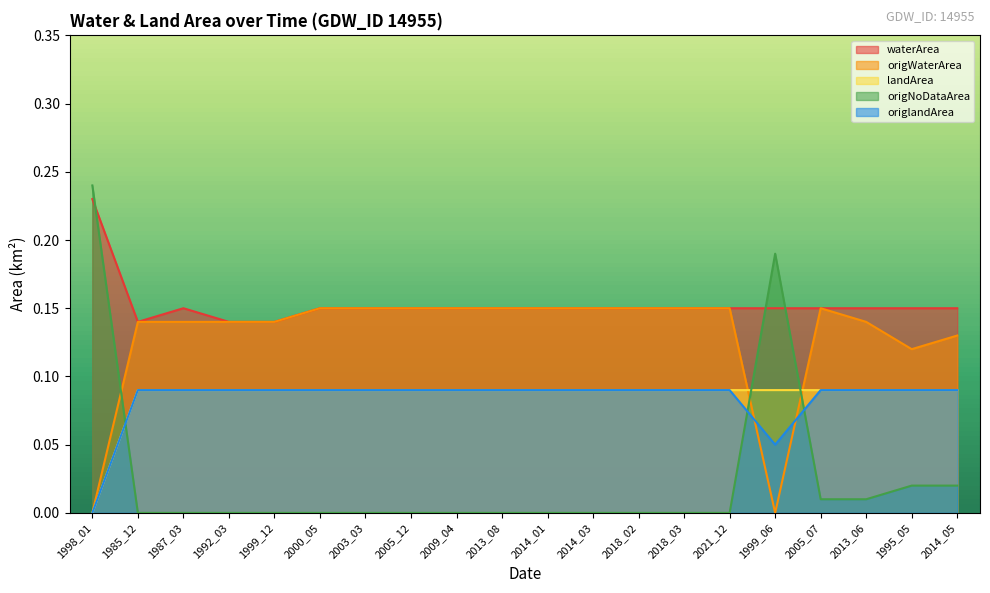

True or false: waterArea has a value of 0.2 at 2013_08.

False